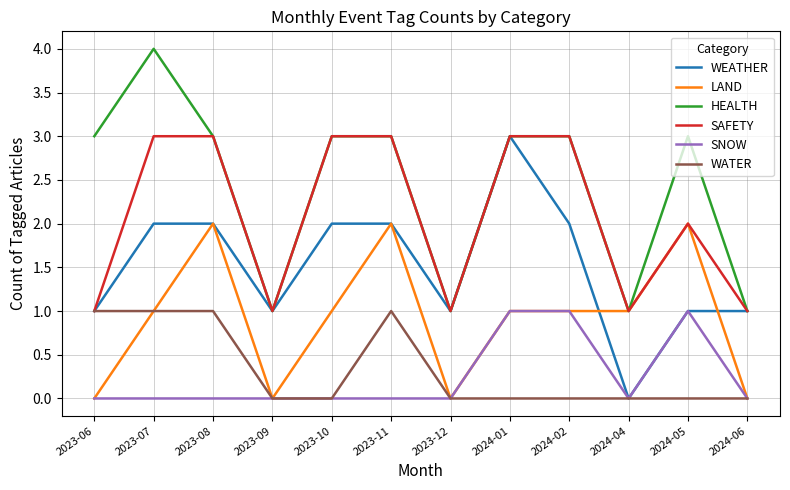

What position from the left is 2024-06?

12